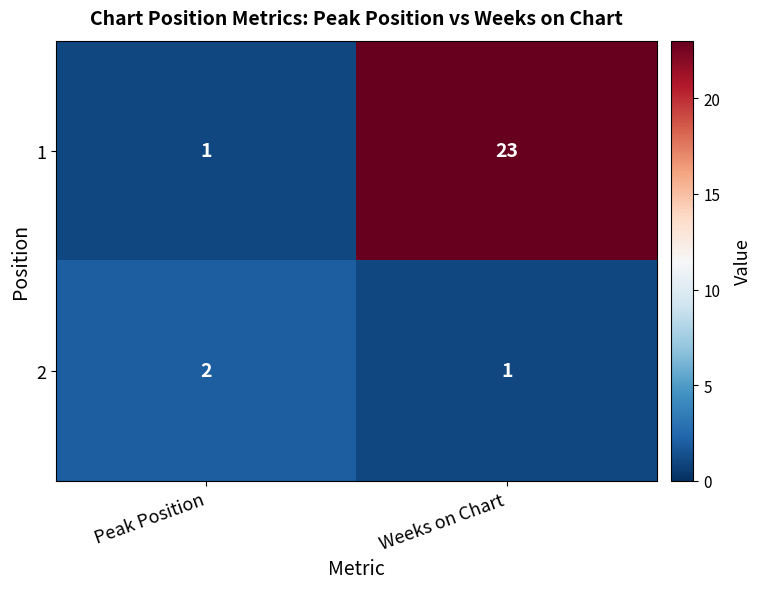

How many data points in 1 are less than 23?

1